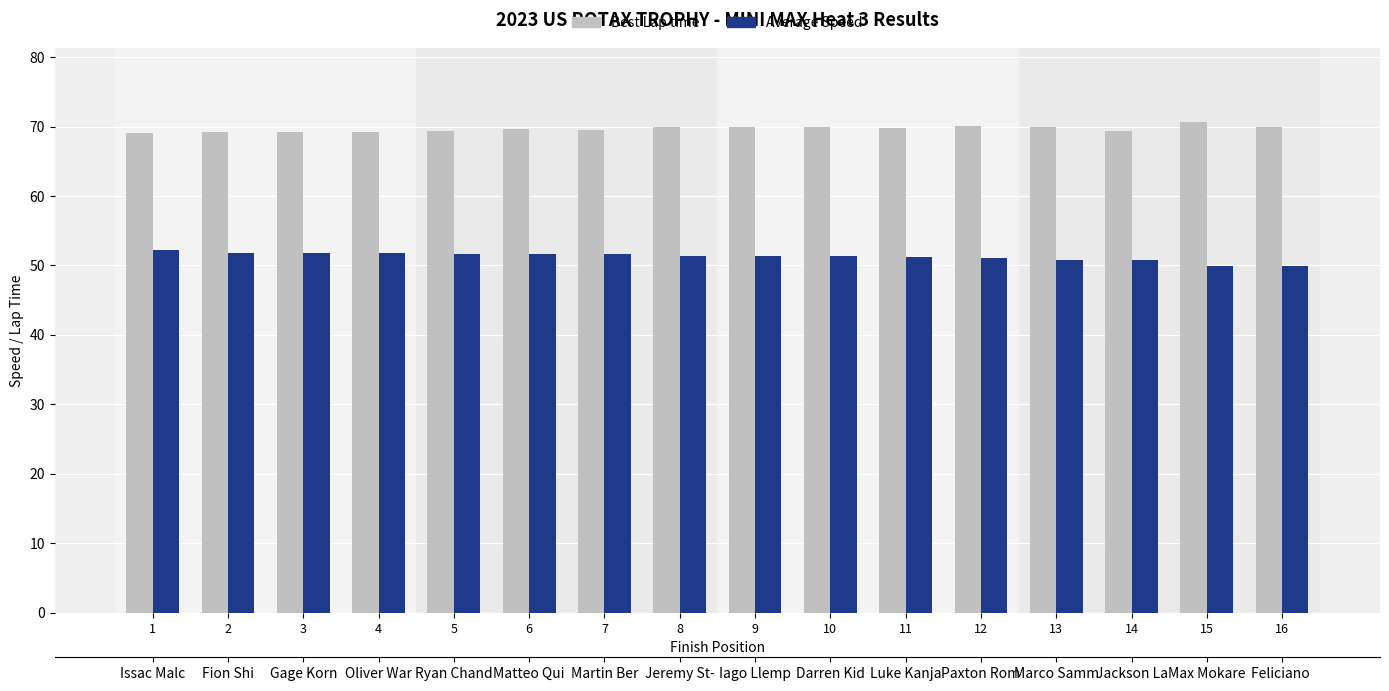

Rank the series by their maximum value, from highest to lowest.

Best Lap time, Average Speed